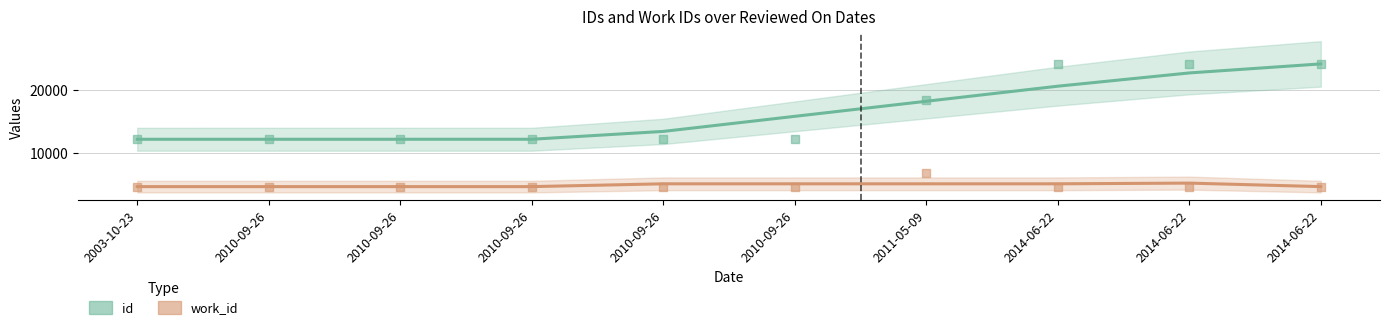

At how many categories does at least one series exceed 7792?

10